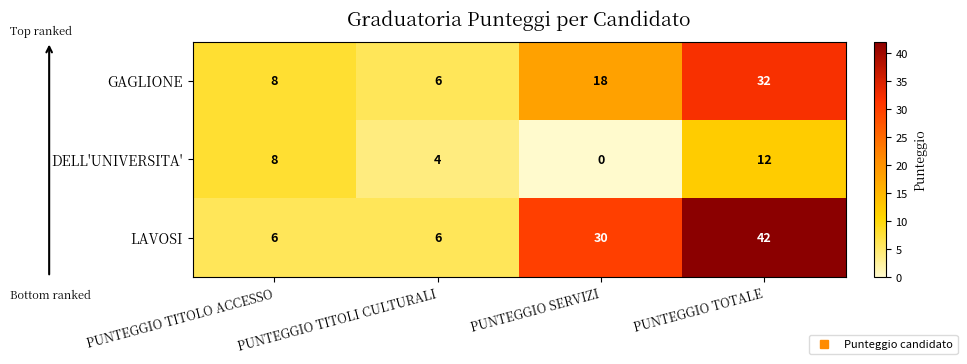

What is the difference between the maximum and minimum values in the LAVOSI series?

36